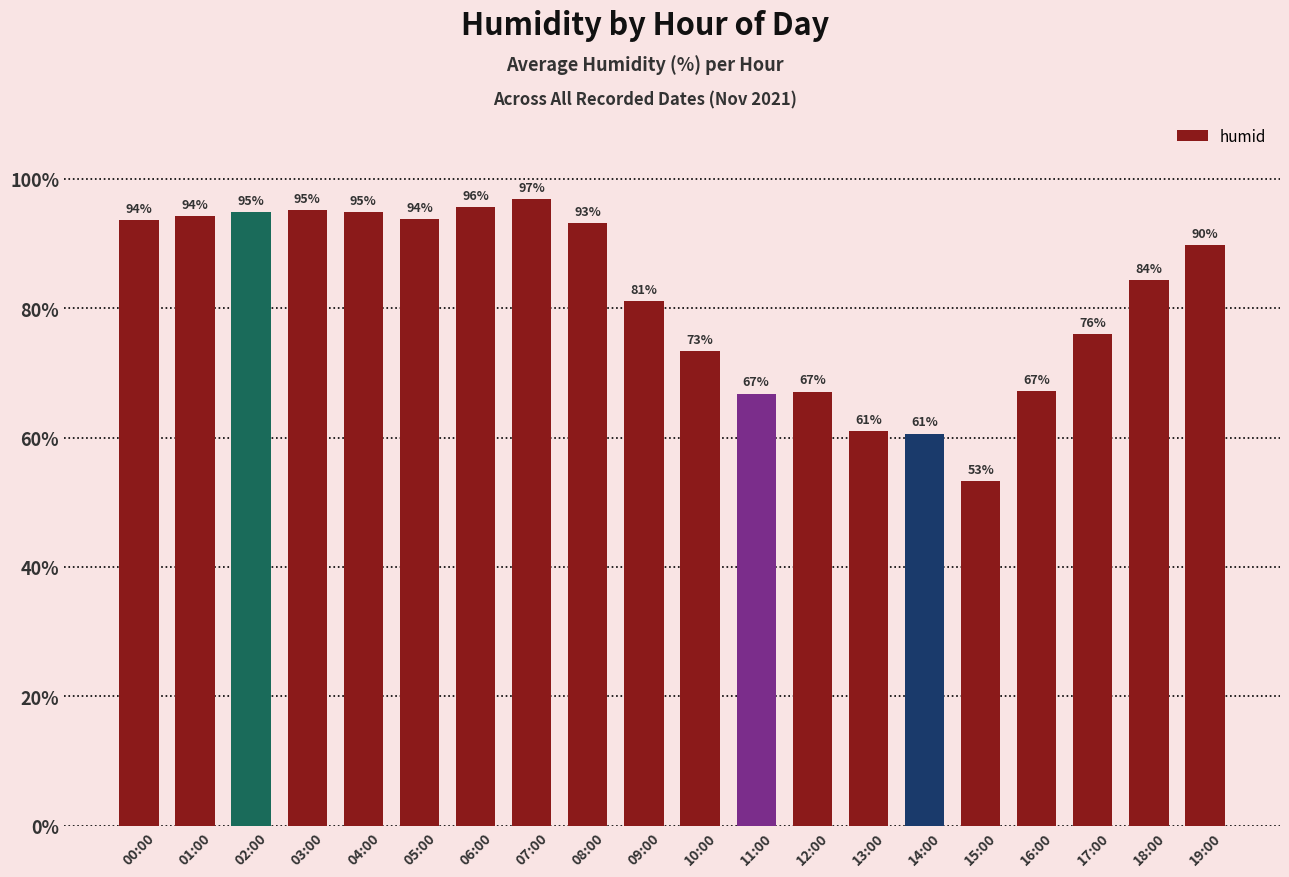

Between 01:00 and 11:00, which is larger?

01:00